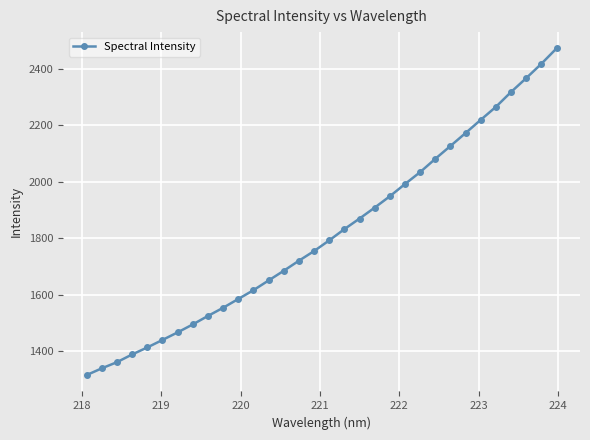

What is the average value?

1815.9